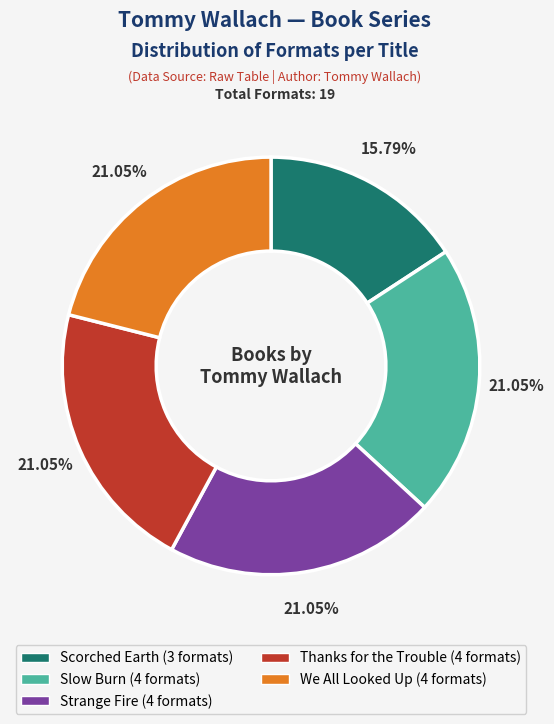

To the nearest percent, what is the difference between the Thanks for the Trouble and Strange Fire slice percentages?

0%